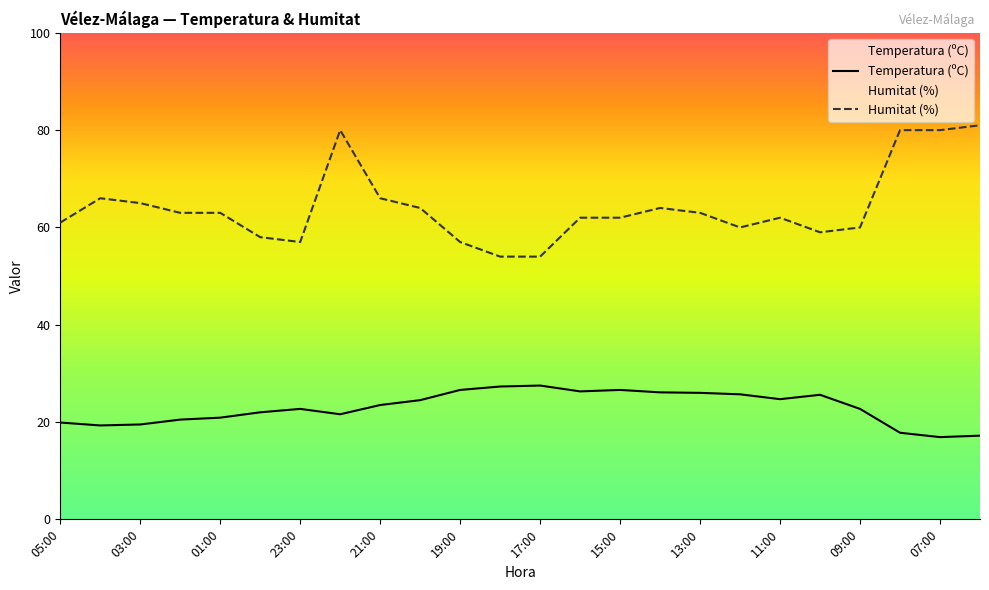

The value of Temperatura (ºC) at 11:00 is 33.2. True or false?

False